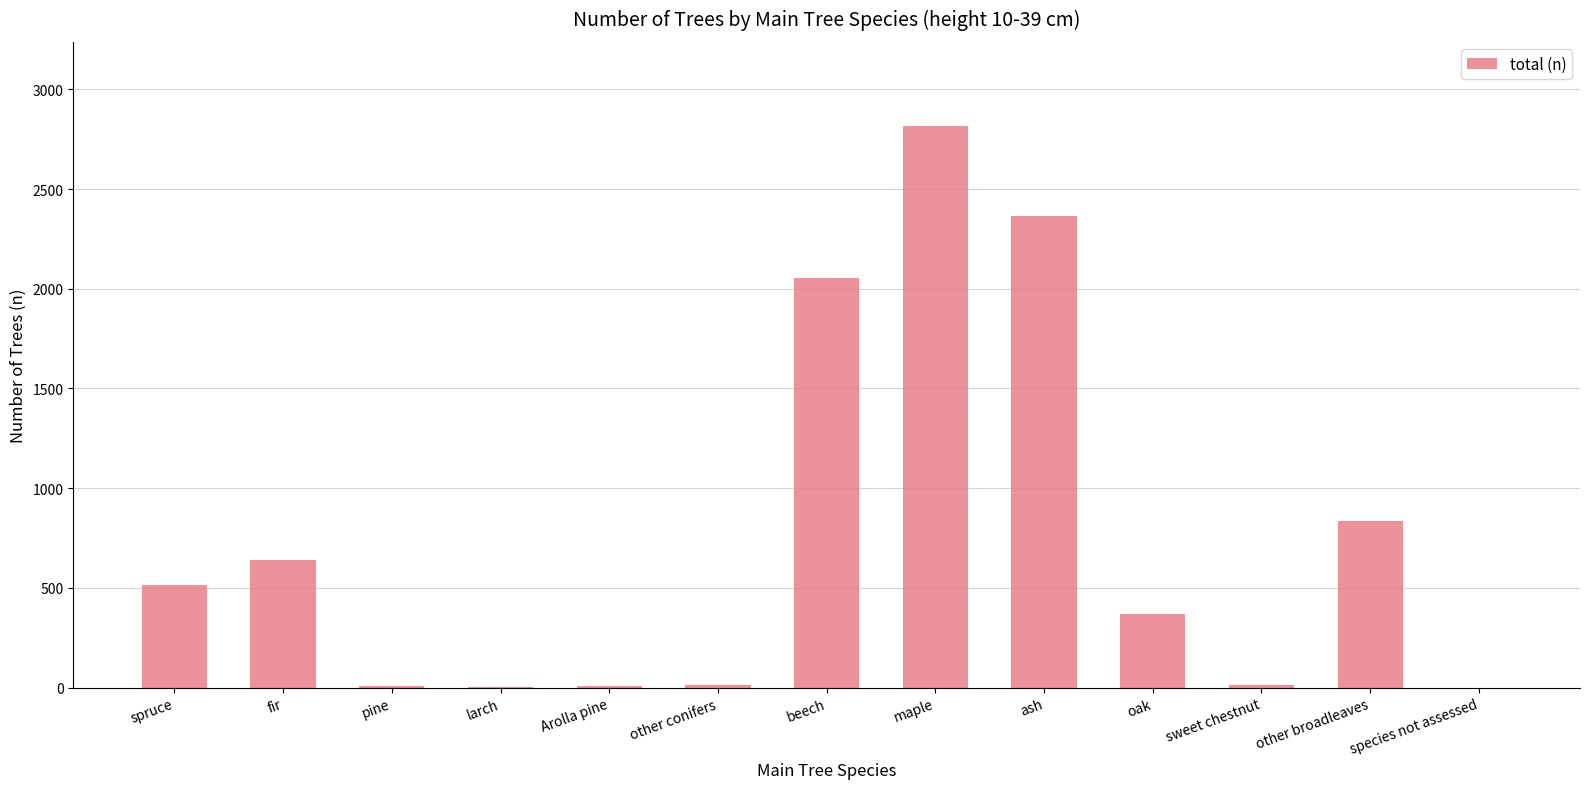

What is the maximum value shown in the chart?

2816